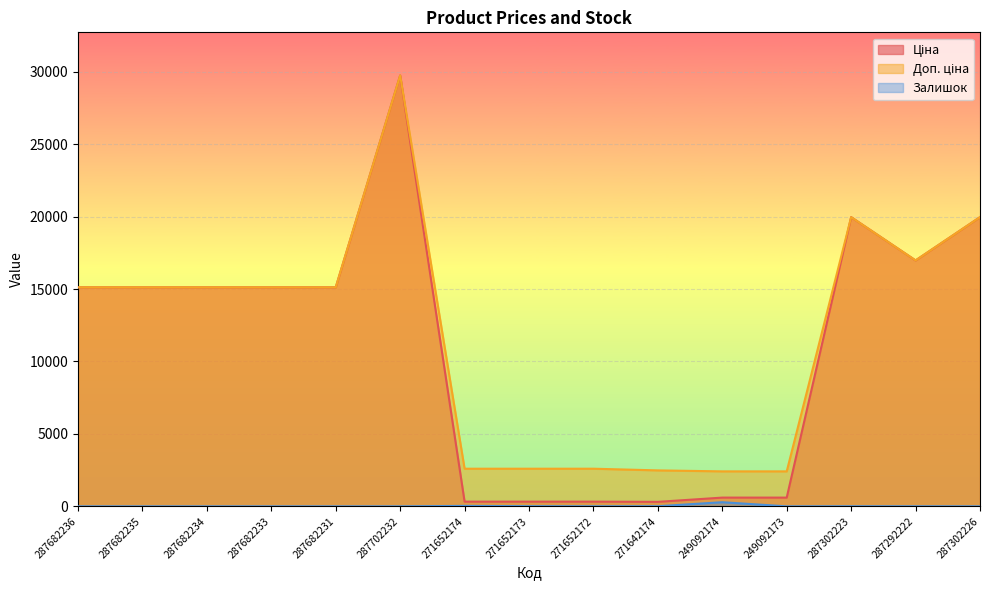

What is the difference between the Ціна values at 271642174 and 287302226?

19653.9